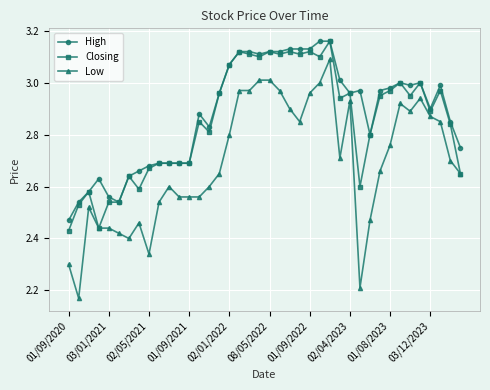

At how many categories does at least one series exceed 2?

40